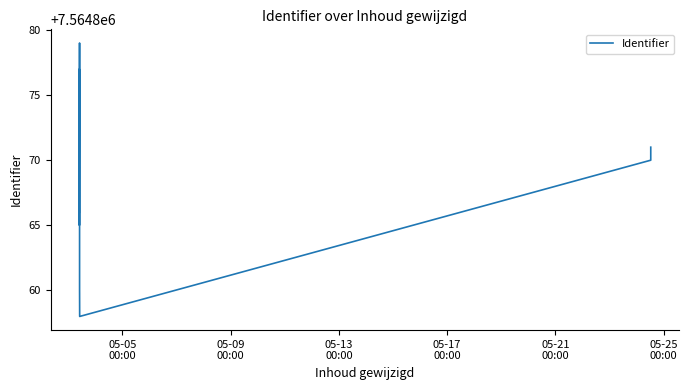

How many points are lower than both their immediate neighbors (excluding endpoints)?

2